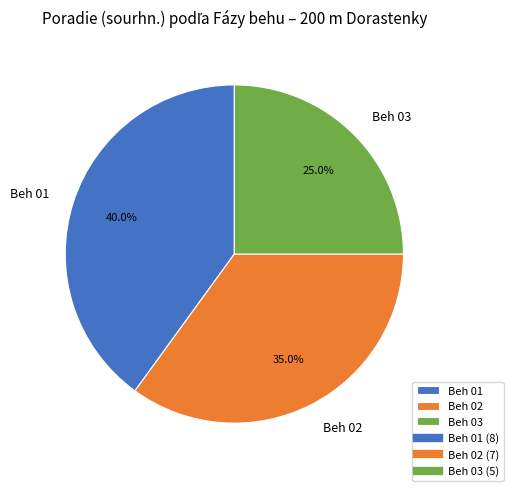

To the nearest percent, what percentage of the pie is Beh 03?

25%